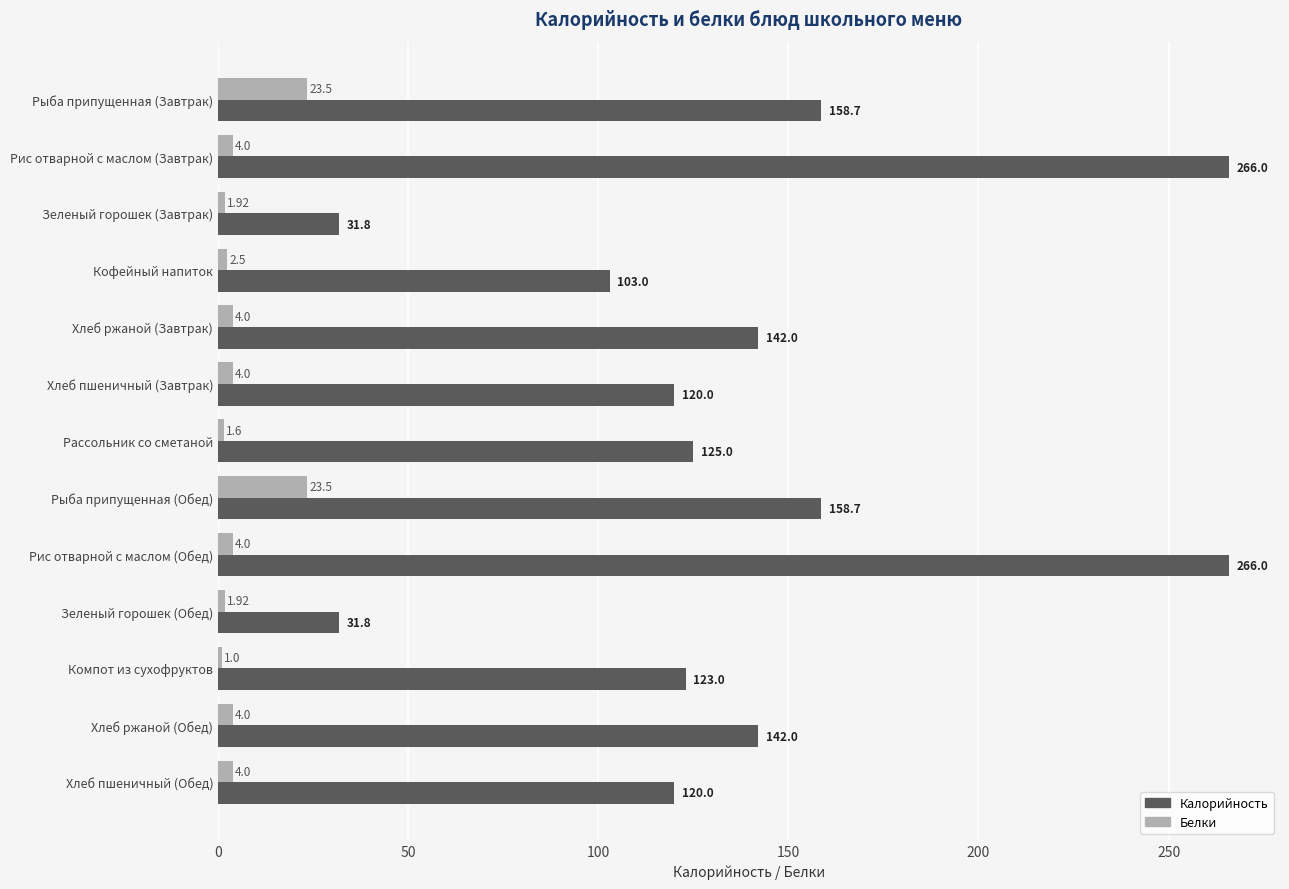

Which series has the largest total across all categories?

Калорийность